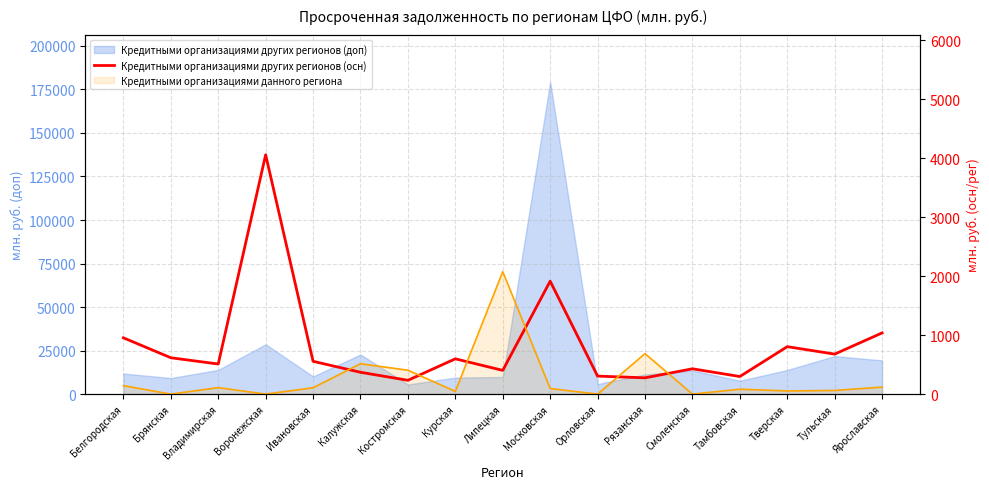

Reading right to left, transcribe all the data shown in this chart.

1037	678	804	298	429	276	305	1914	402	598	234	370	556	4056	510	616	954